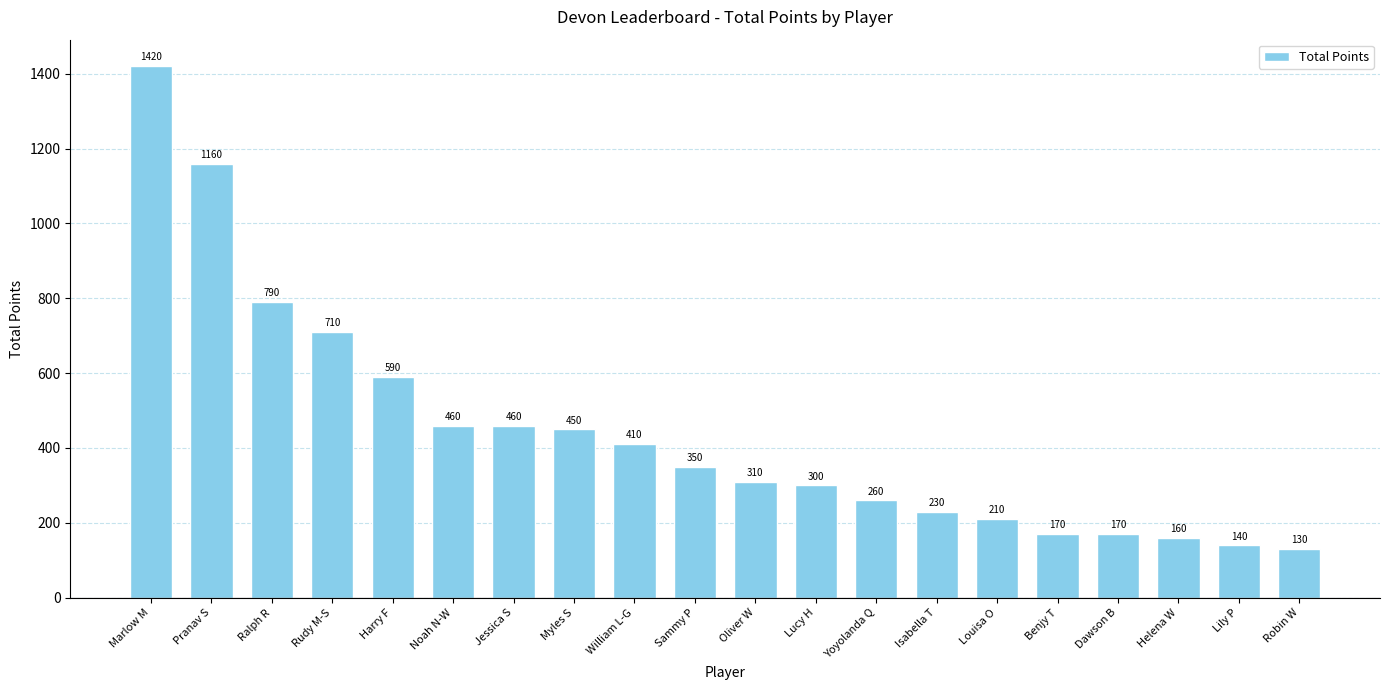

Which category has the lowest value across all series?

Robin W